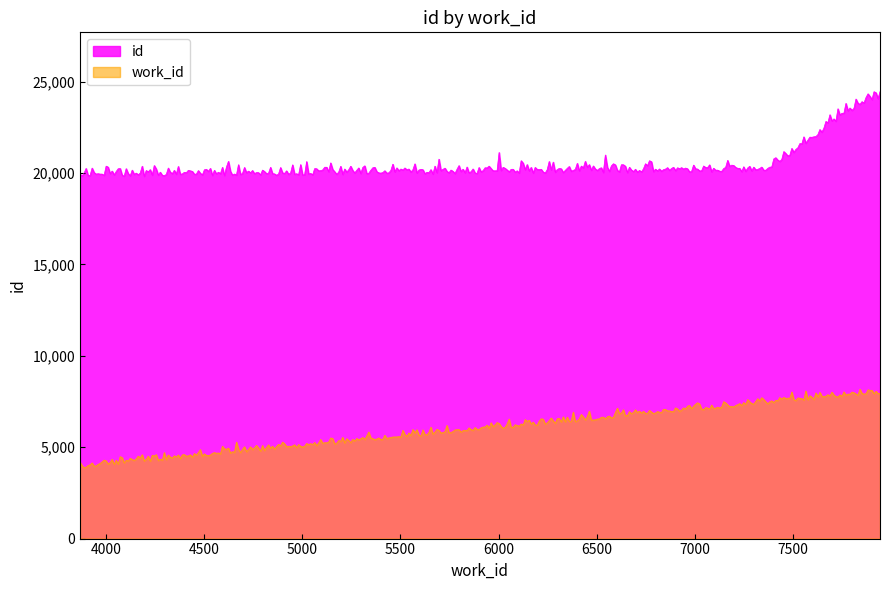

What is the highest value of the work_id series?

8175.0